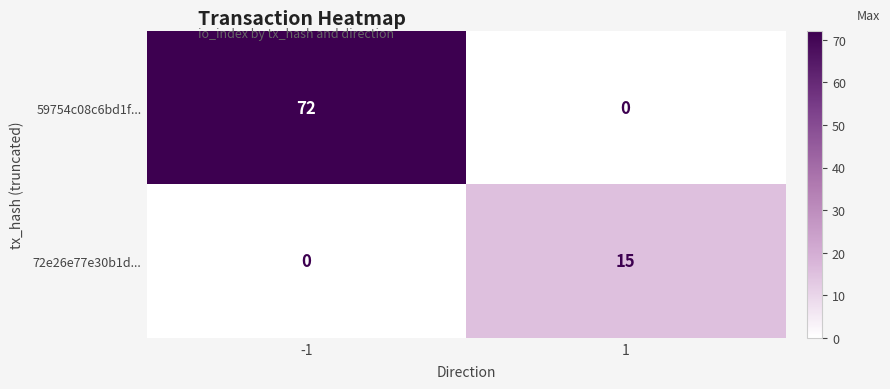

What is the sum of the 72e26e77e30b1d... values at 1 and -1?

15